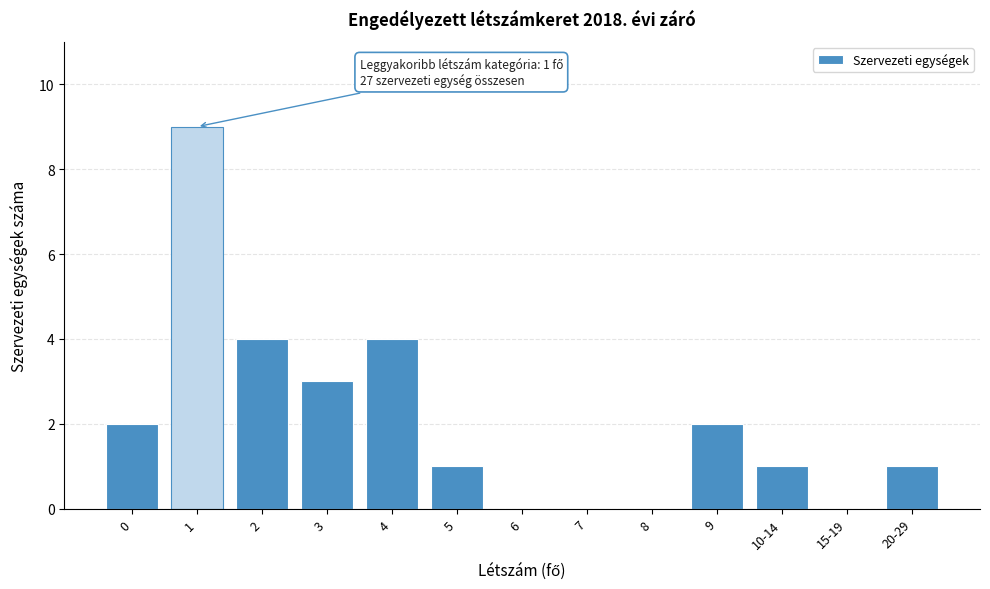

Reading left to right, what are all the values shown in this chart?

0=2	1=9	2=4	3=3	4=4	5=1	6=0	7=0	8=0	9=2	10-14=1	15-19=0	20-29=1